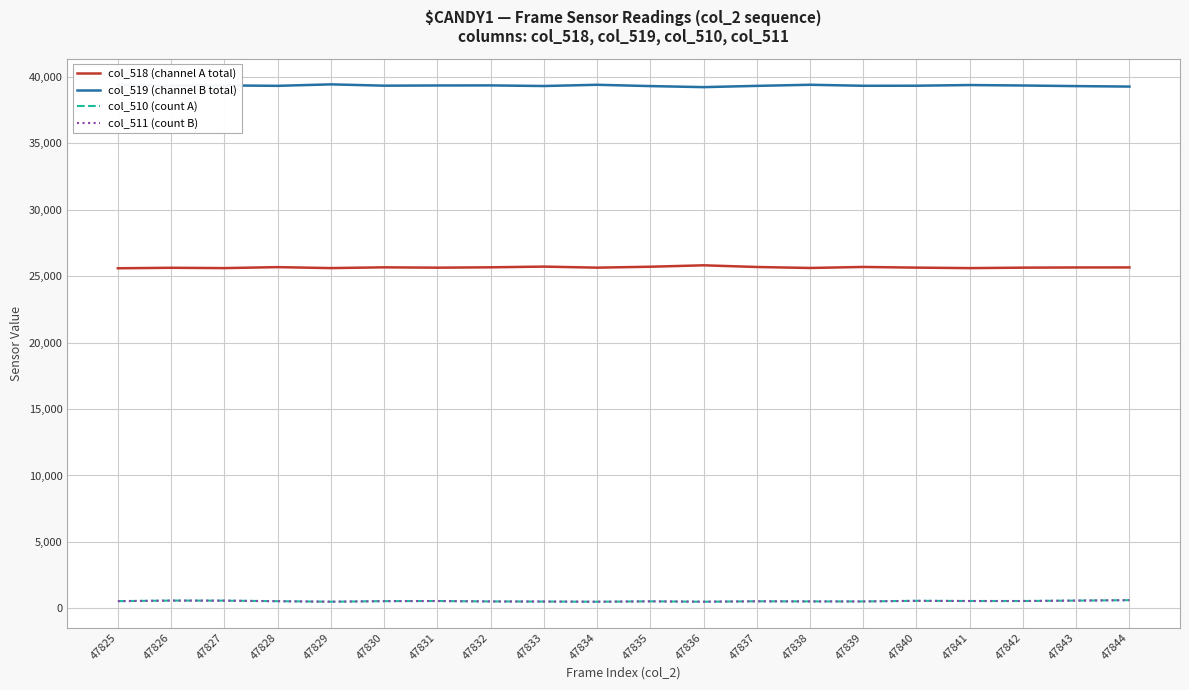

True or false: col_510 (count A) has a value of 556 at 47842.

True